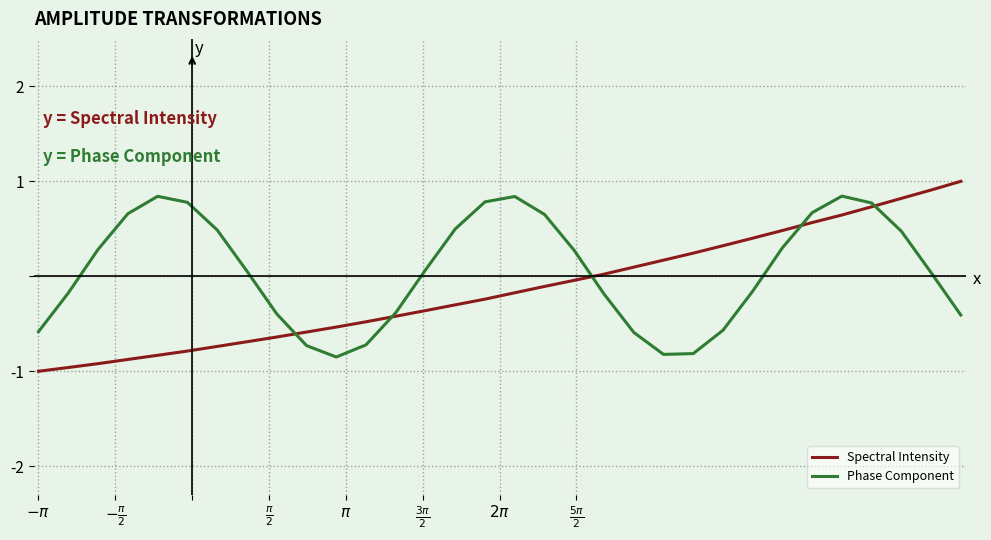

Rank the series by their average value, from highest to lowest.

Phase Component, Spectral Intensity